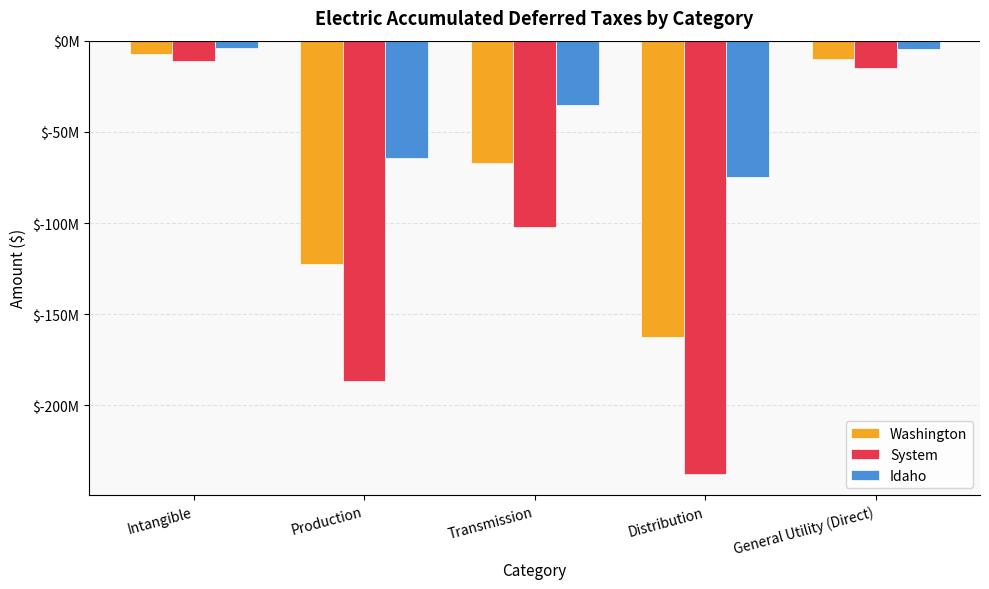

Does the chart contain any negative values?

Yes